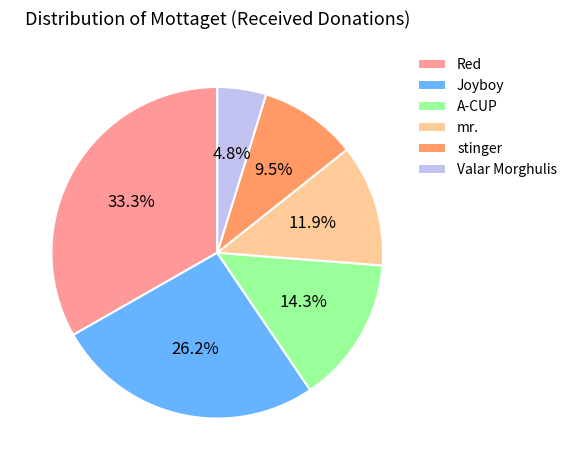

Which slice is the largest?

Red